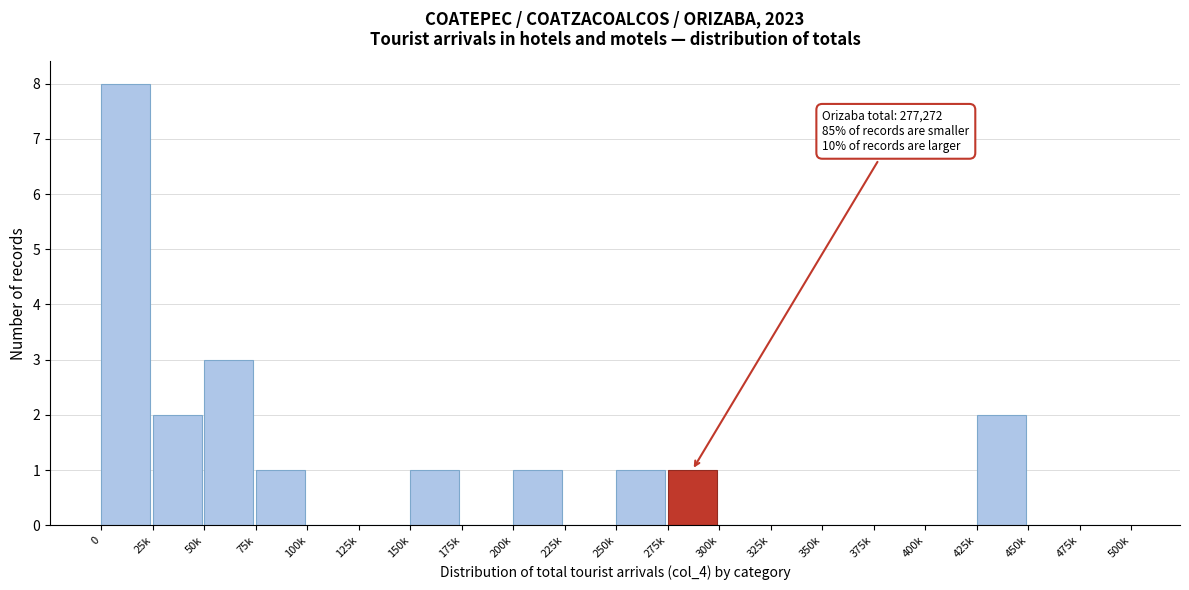

Reading left to right, extract all data points from this chart.

0=8	25k=2	50k=3	75k=1	100k=0	125k=0	150k=1	175k=0	200k=1	225k=0	250k=1	275k=1	300k=0	325k=0	350k=0	375k=0	400k=0	425k=2	450k=0	475k=0